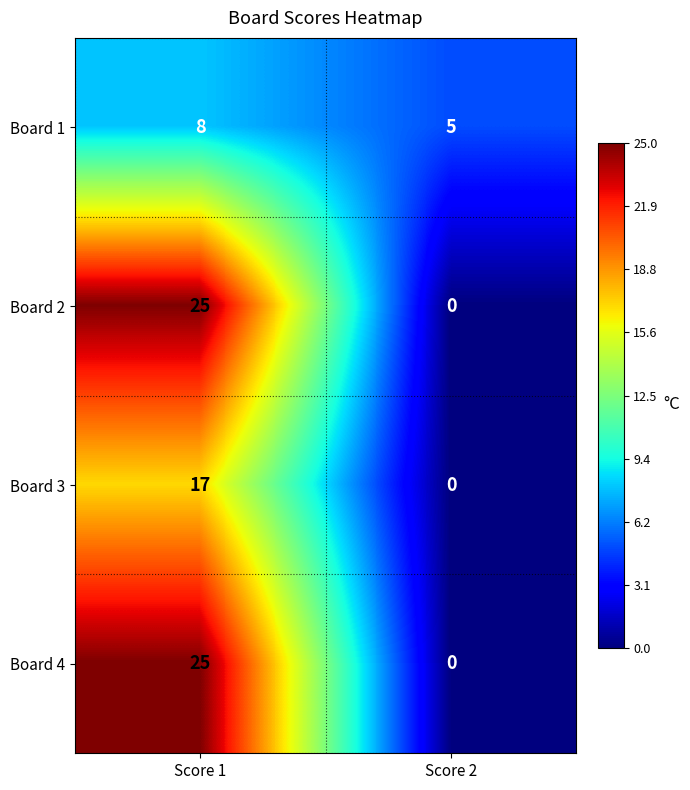

The Board 3 series shows 0 at Score 2. True or false?

True